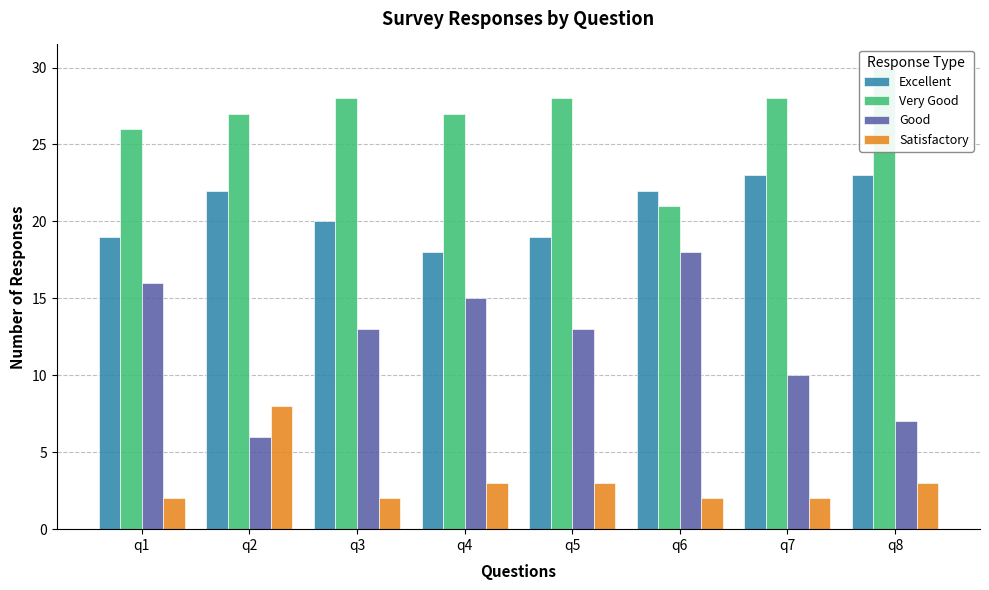

Reading right to left, extract all data points from this chart.

Excellent: 23	23	22	19	18	20	22	19
Very Good: 30	28	21	28	27	28	27	26
Good: 7	10	18	13	15	13	6	16
Satisfactory: 3	2	2	3	3	2	8	2